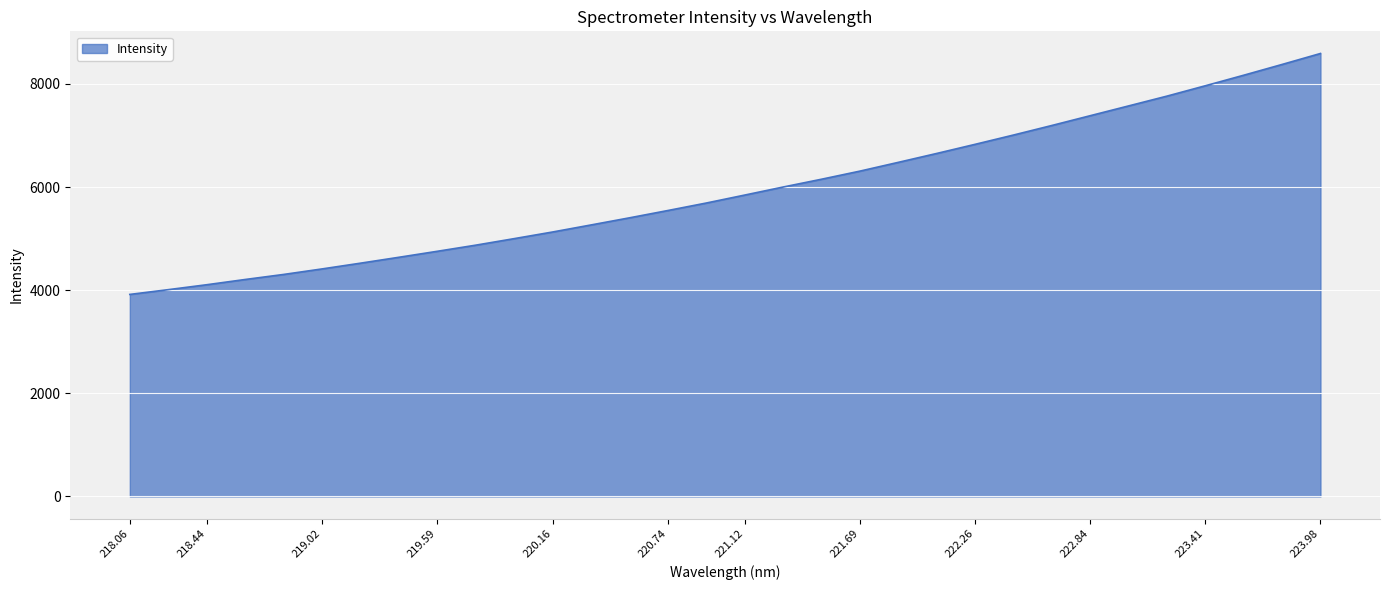

What is the difference between the maximum and minimum values?

4671.9